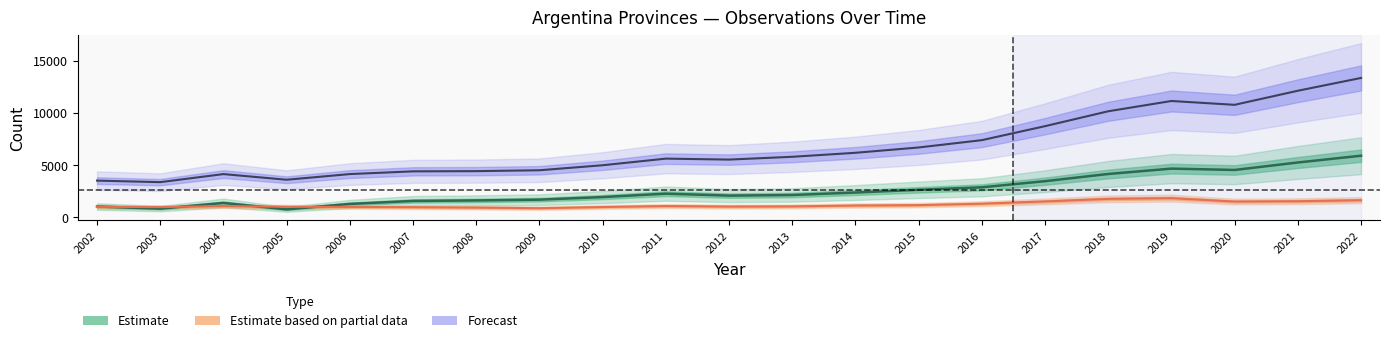

What is the sum of all buenos_aires values?

54611